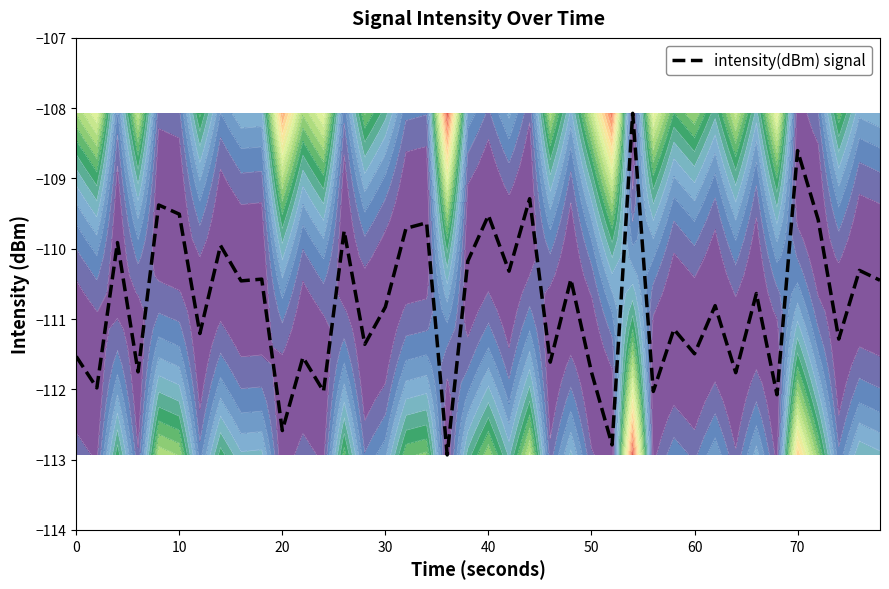

What is the minimum value for intensity(dBm) signal?

-112.9